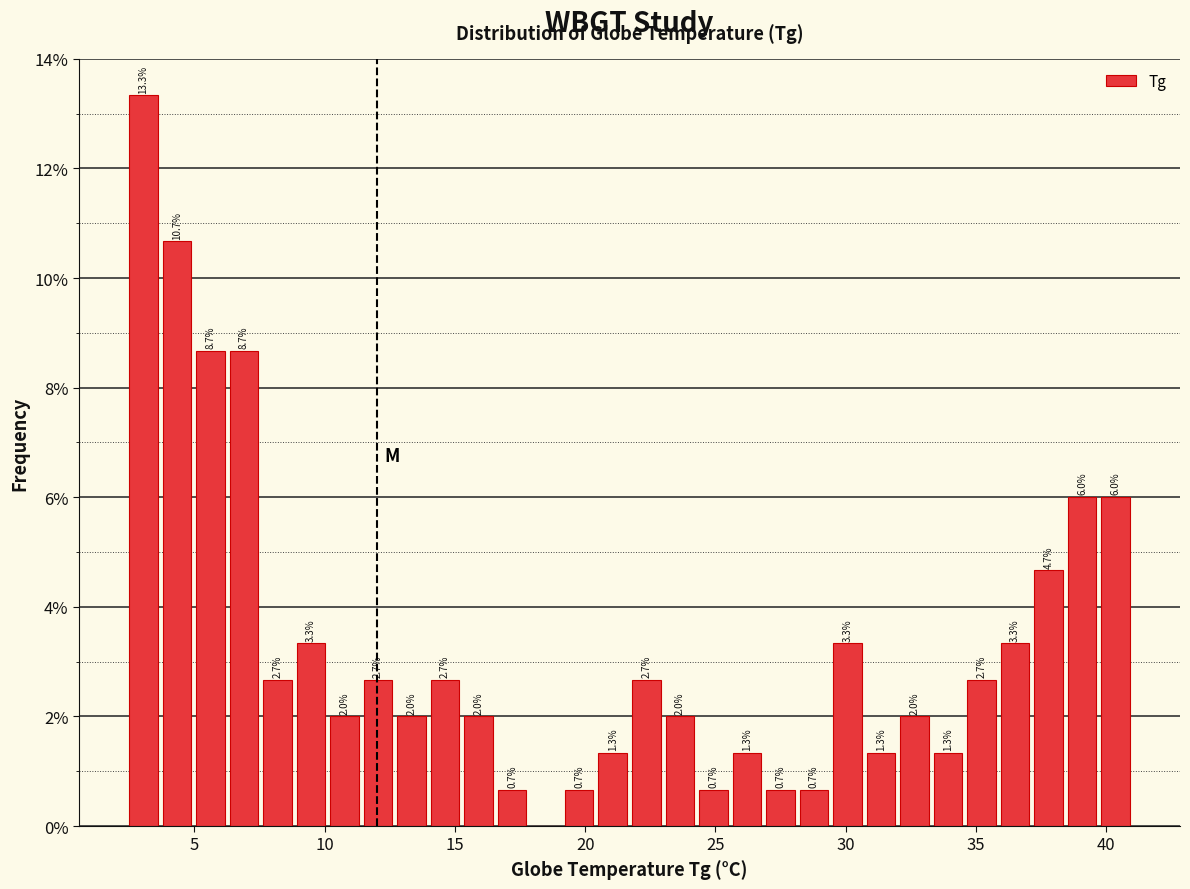

Read against the x-axis, roughly where is the centre of the tallest bar?

3.0